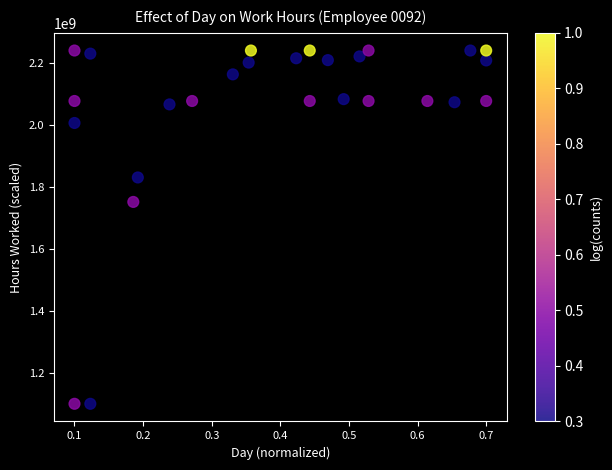

What Y value in the scatter plot is closest to 1670500000?

1752000000